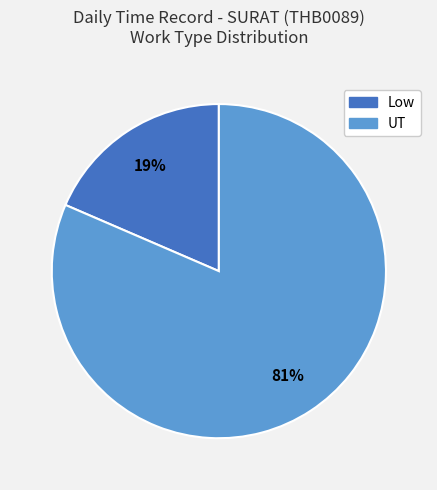

To the nearest percent, what is the average slice percentage?

50%